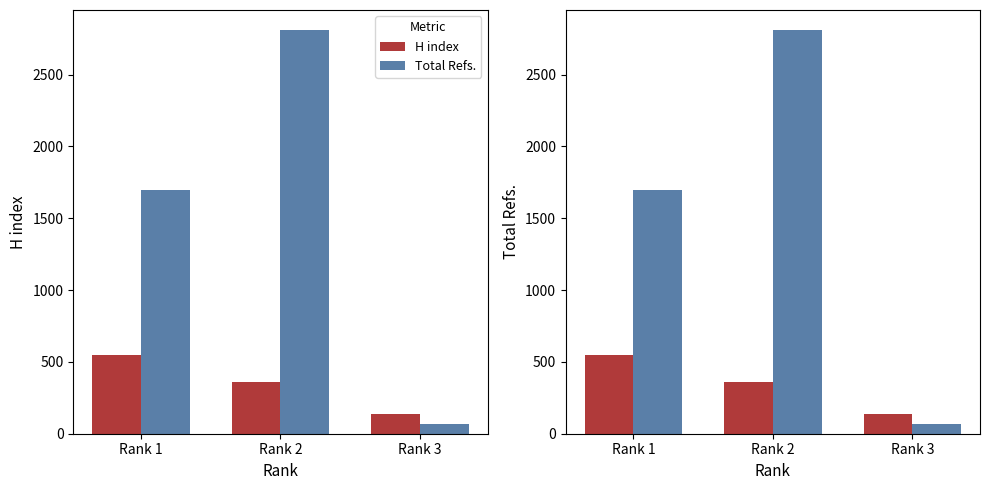

The value of Total Refs. at Rank 3 is 93. True or false?

False